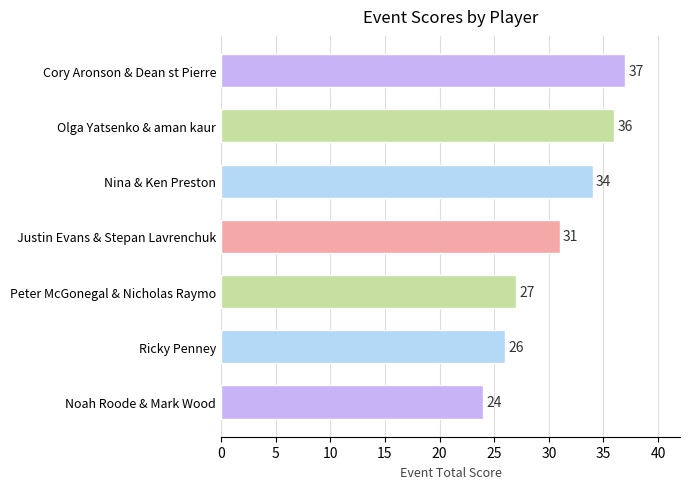

List the labels in order of value, largest first.

Cory Aronson & Dean st Pierre, Olga Yatsenko & aman kaur, Nina & Ken Preston, Justin Evans & Stepan Lavrenchuk, Peter McGonegal & Nicholas Raymo, Ricky Penney, Noah Roode & Mark Wood